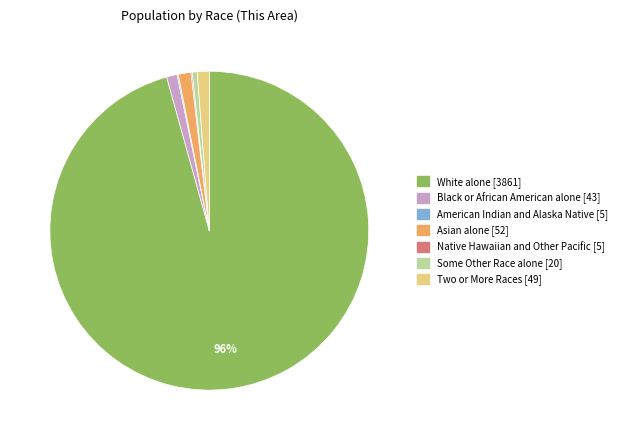

True or false: Some Other Race alone accounts for 13% of the total.

False